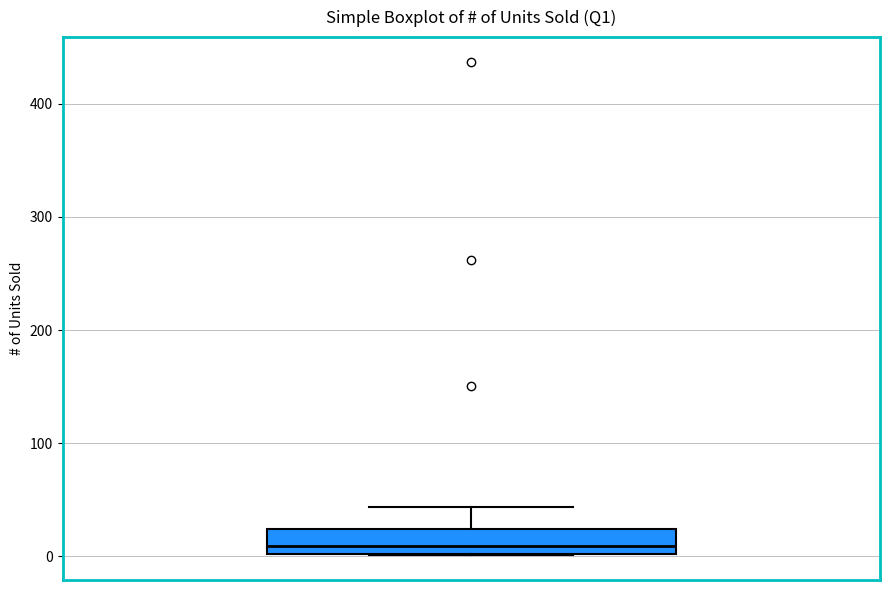

Transcribe this box plot: give where the median line is, the range the box spans, and where the two whiskers end, as read against the y-axis. The values are not printed on the chart, so give them approximately, as read against the axis.

median 10, box 0 to 20, whiskers 0 to 40